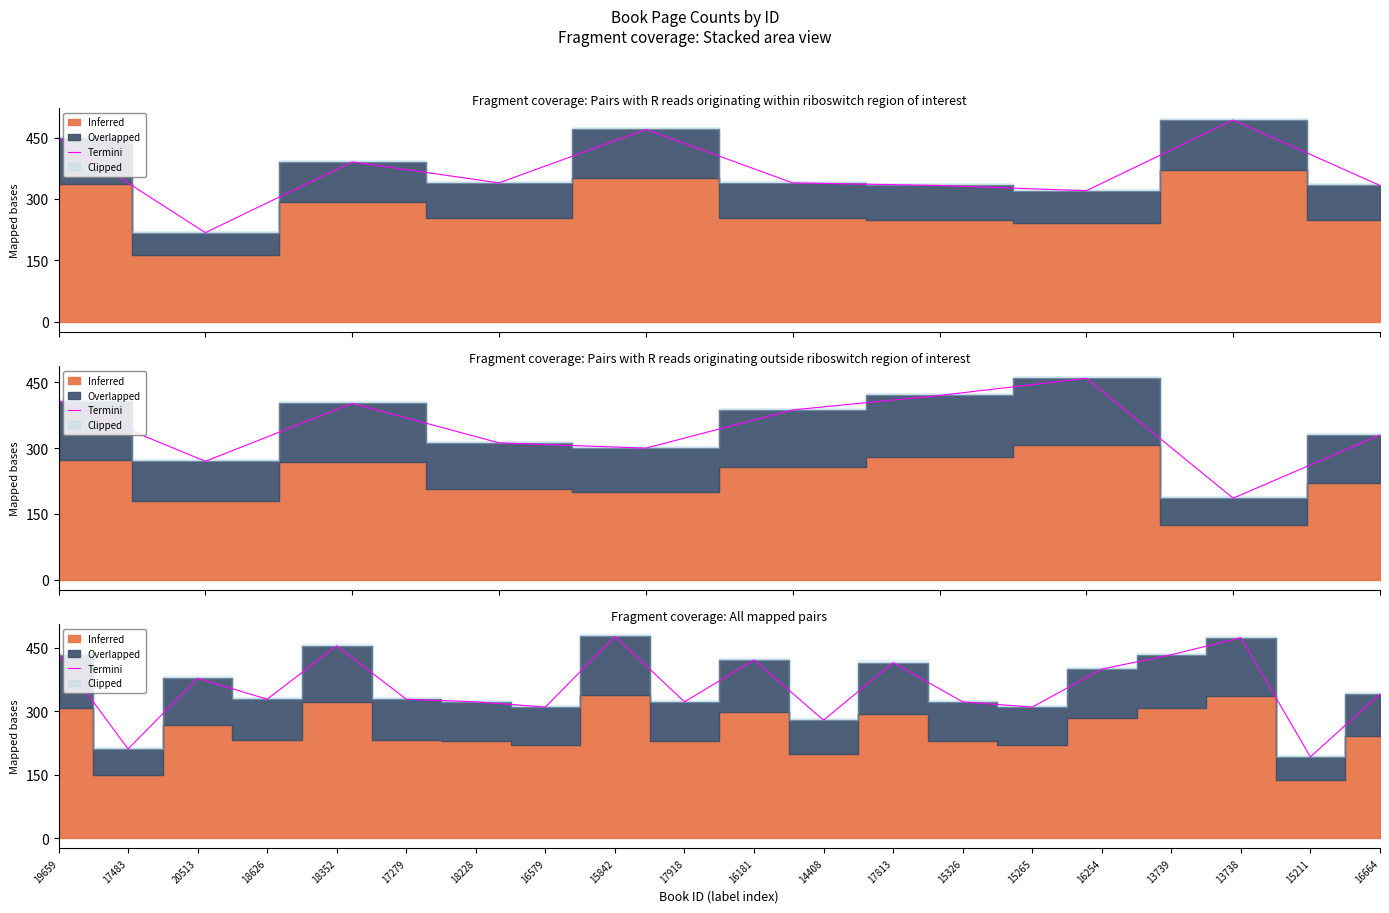

Where is the first local minimum?

17483